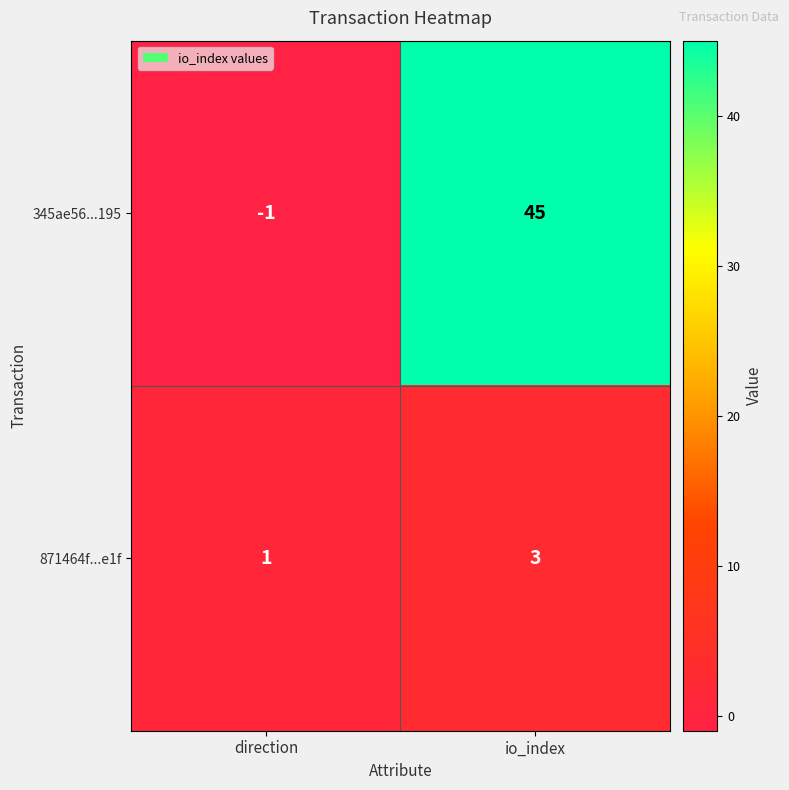

True or false: 871464f...e1f has a value of 1 at direction.

True